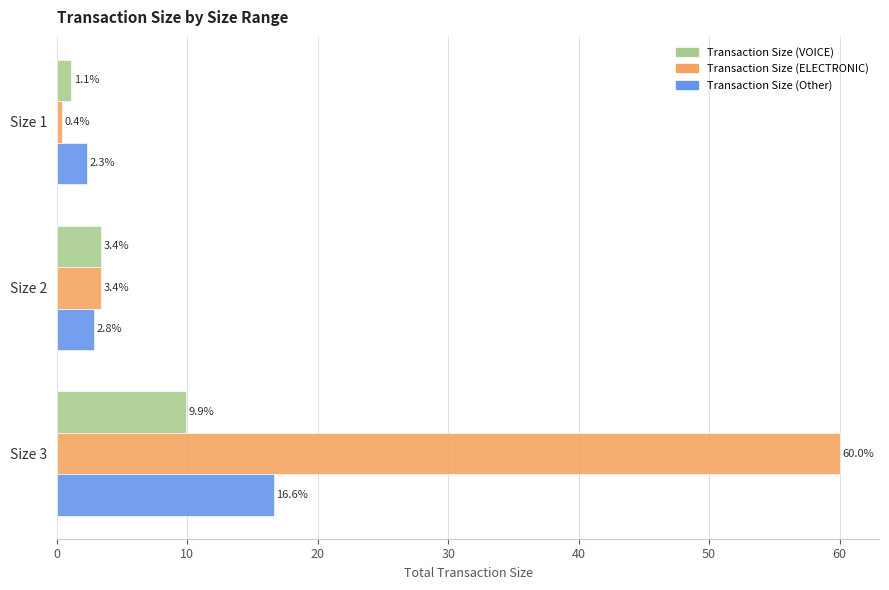

What is the minimum value for Transaction Size (Other)?

2.3